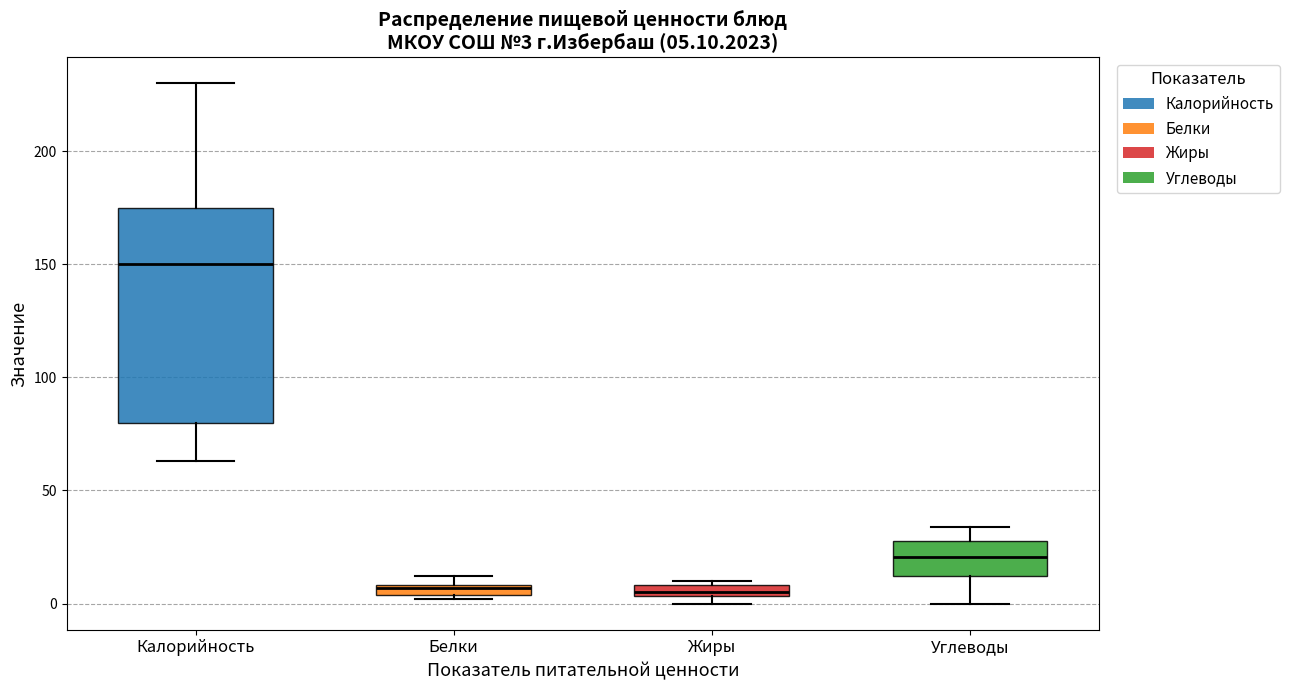

Comparing the boxes themselves (not the whiskers), which one is the tallest?

Калорийность